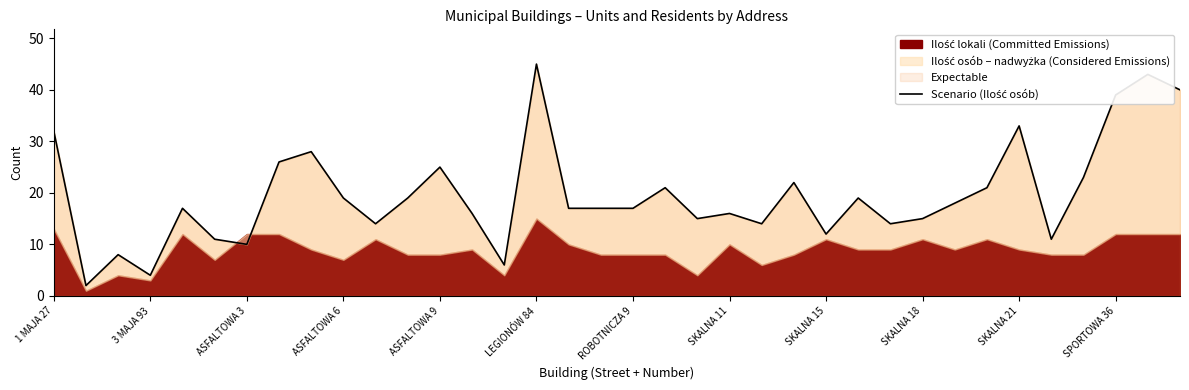

What is the greatest value displayed?

45